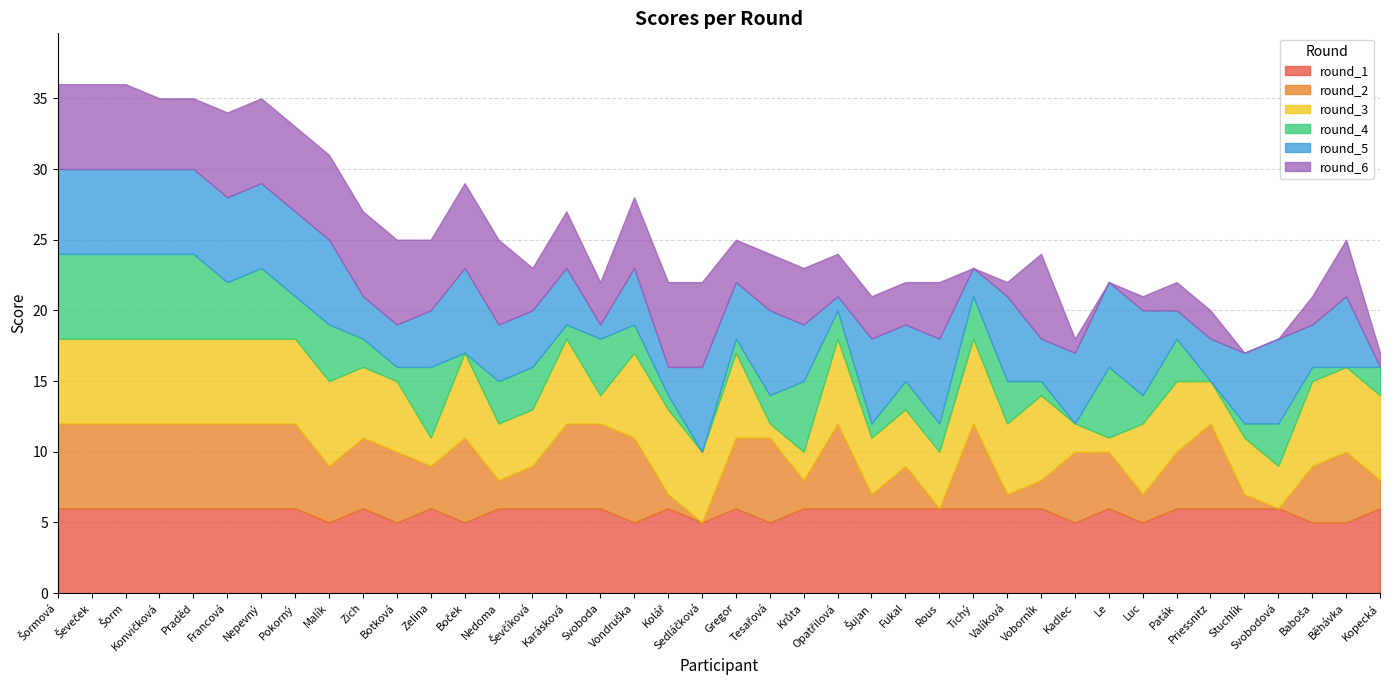

Where do round_5 and round_3 first cross each other?

Botková and Zelina